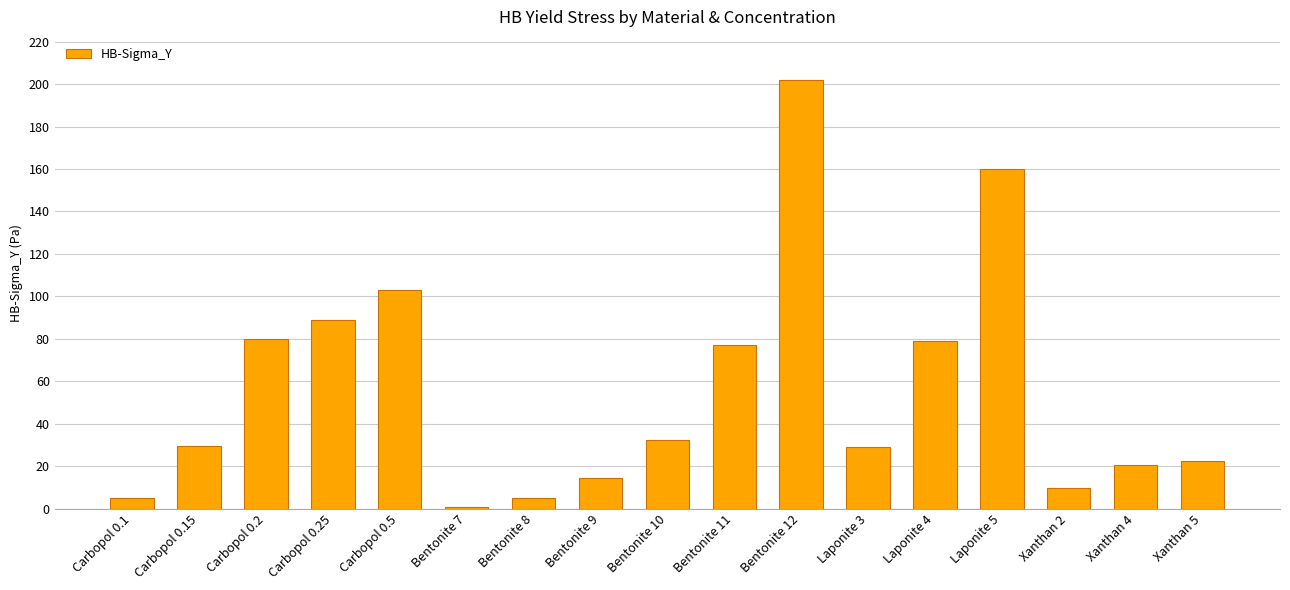

Which label corresponds to the largest value in the chart?

Bentonite 12